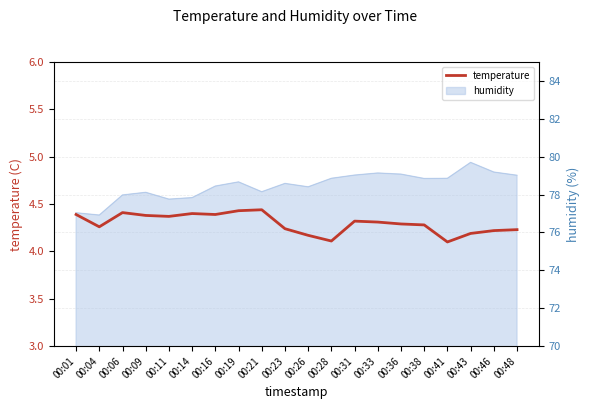

The value at 00:11 is 4.4. True or false?

True